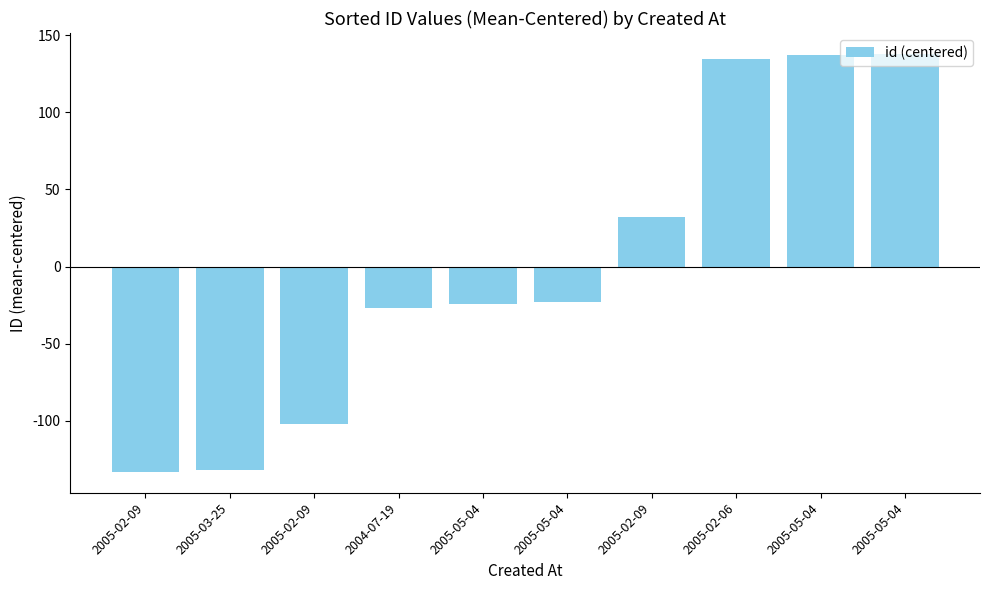

Reading right to left, transcribe all the data shown in this chart.

137.9	136.9	134.9	31.9	-23.1	-24.1	-27.1	-102.1	-132.1	-133.1